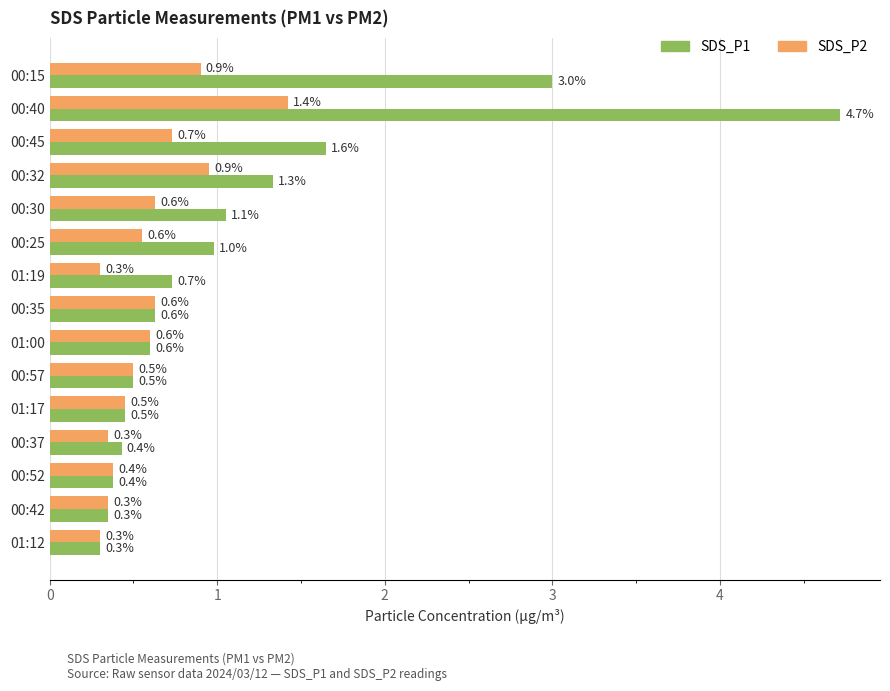

Which series has the widest spread of values?

SDS_P1